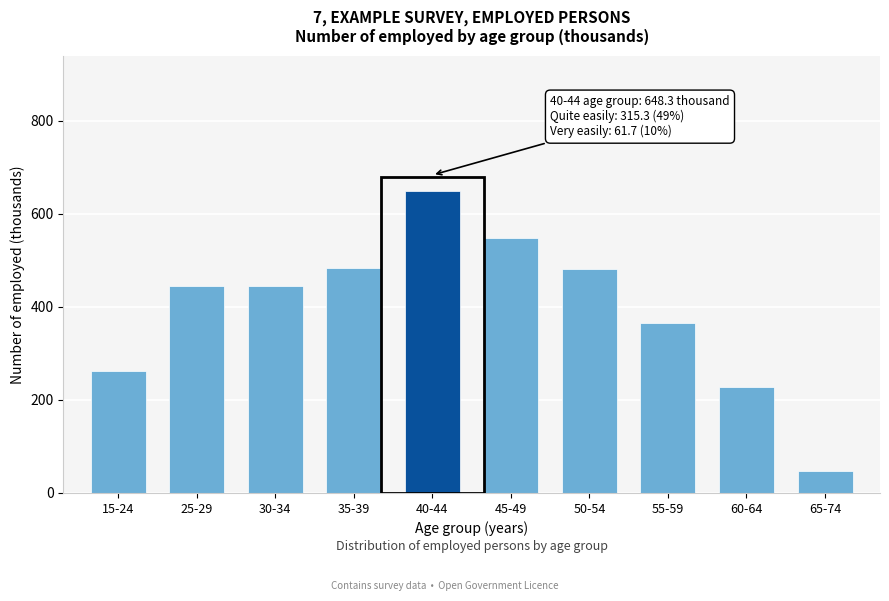

What is the value of the 9th bar from the left?

228.1